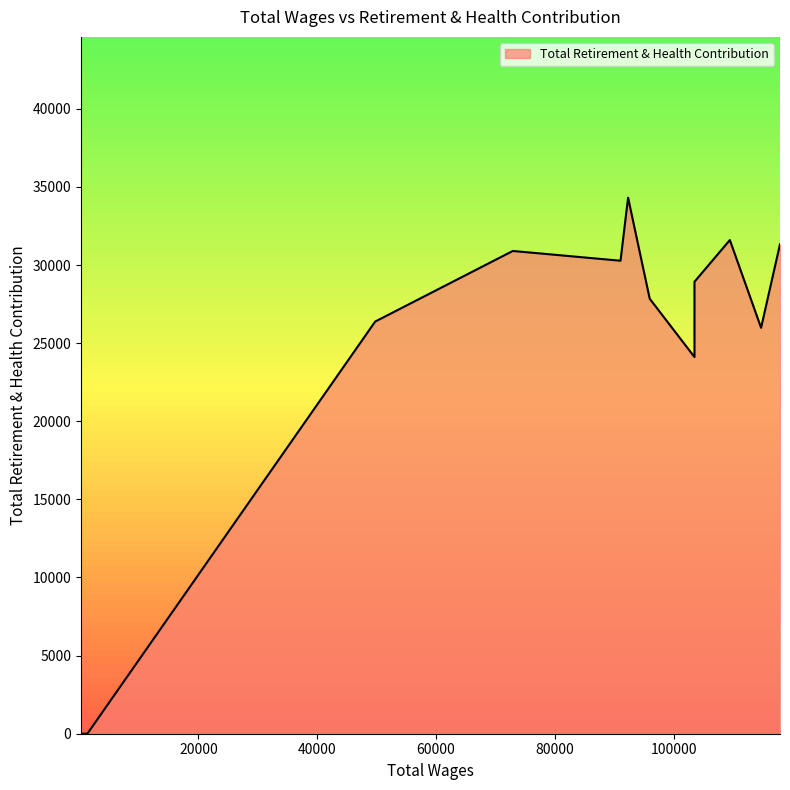

What is the difference between the maximum and minimum values?

34309